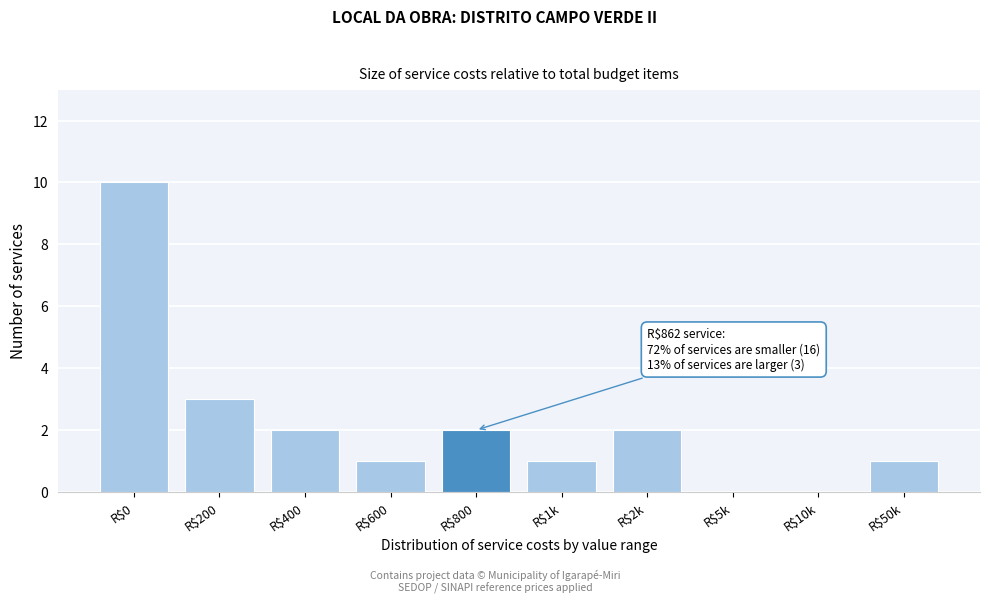

What is the maximum value shown in the chart?

10